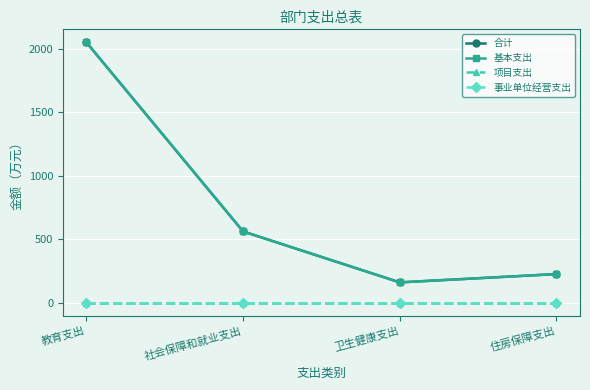

Rank the series at 住房保障支出 from lowest to highest value.

项目支出, 事业单位经营支出, 合计, 基本支出